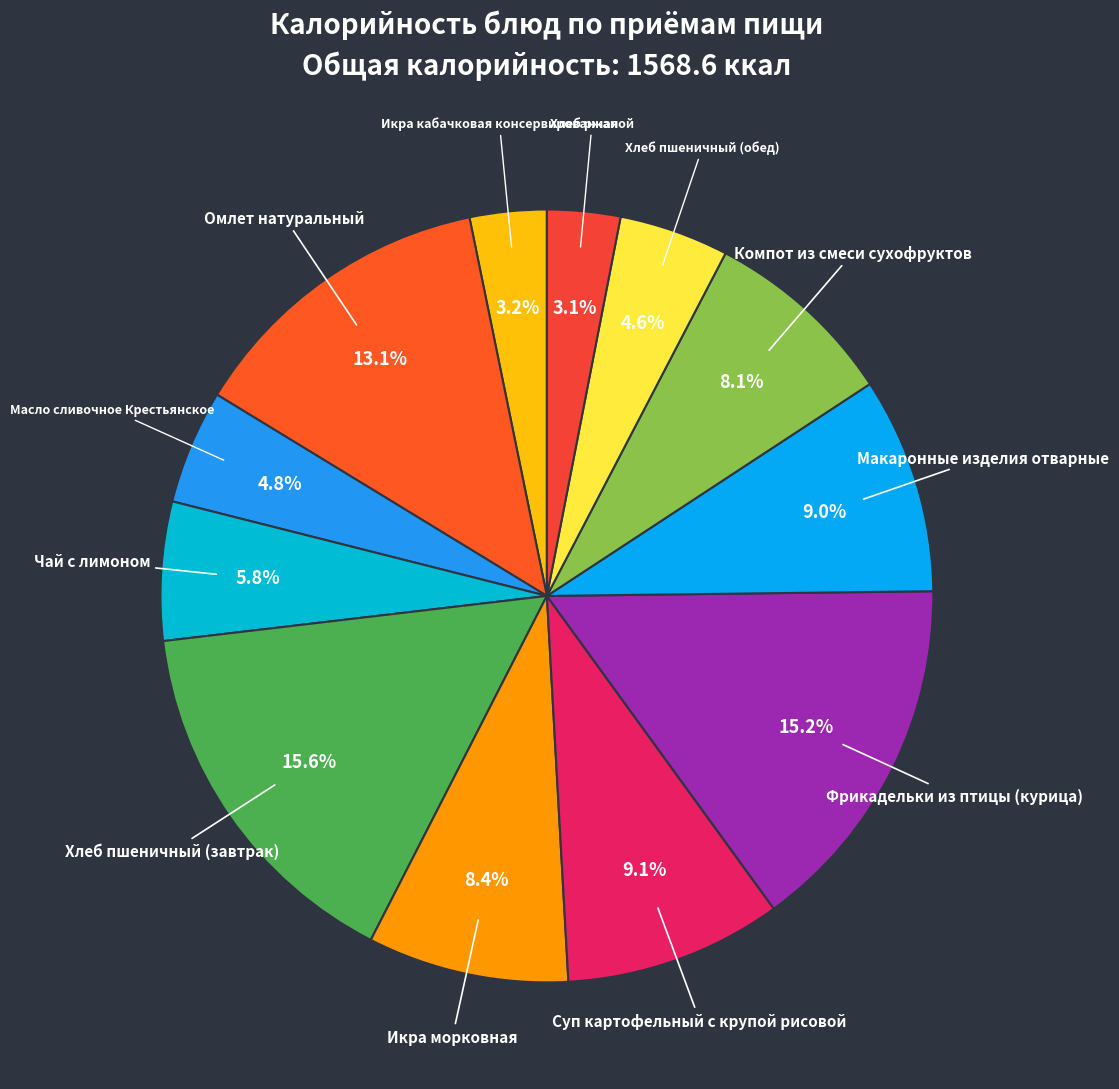

To the nearest percent, what is the difference between the largest and smallest slice percentages?

13%